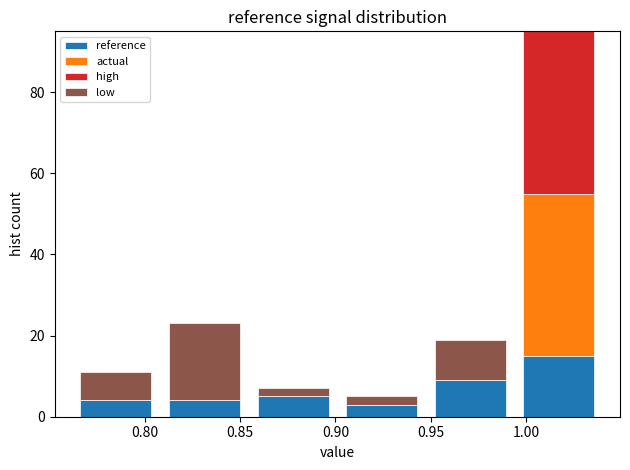

Reading left to right, transcribe this chart: for each stacked bar, give the range it covers on the x-axis and its total height. Neither the bar edges nor the heights are printed on the chart, so give them approximately, as read against the axes.

0.760 to 0.810: 12
0.810 to 0.855: 24
0.855 to 0.900: 8
0.900 to 0.945: 6
0.945 to 0.995: 20
0.995 to 1.040: 96